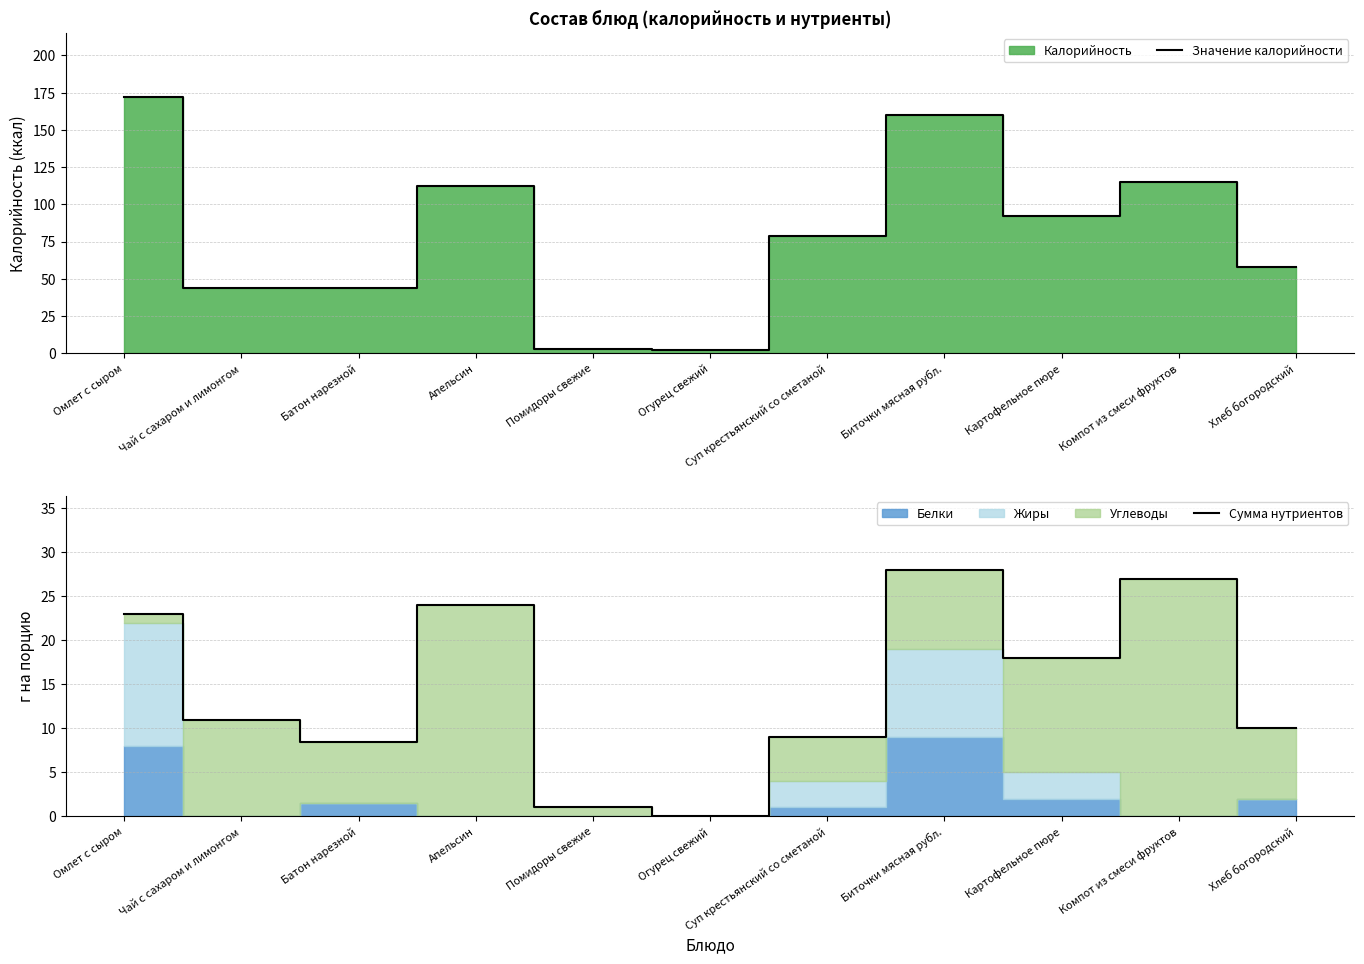

The value of Значение калорийности at Батон нарезной is 44.0. True or false?

True